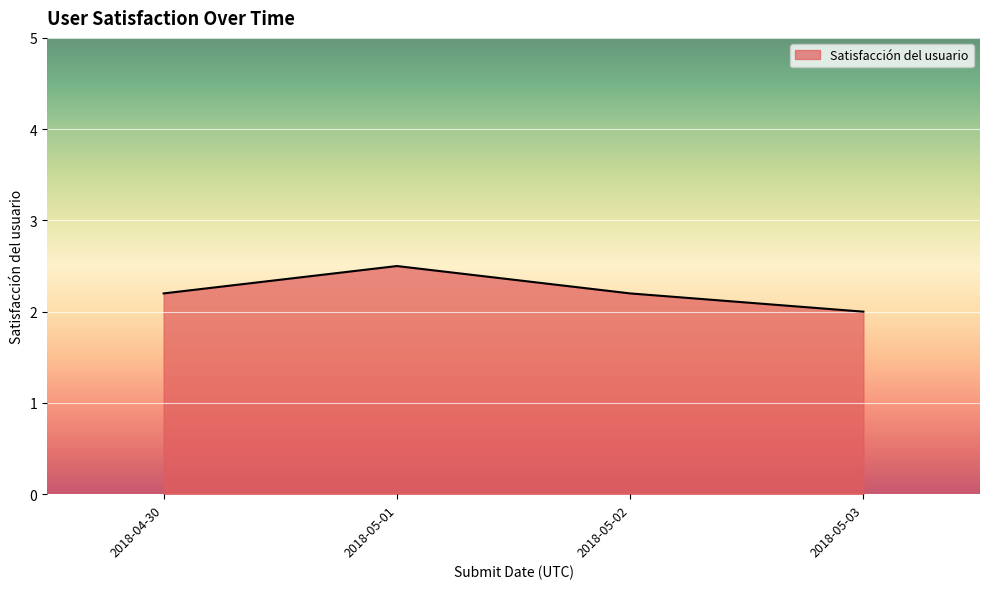

Which category has the lowest value across all series?

2018-05-03